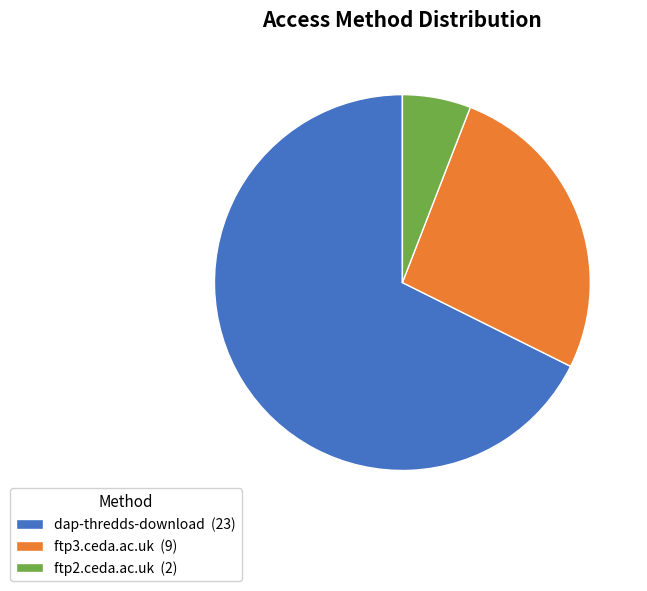

Combined, do dap-thredds-download (23) and ftp3.ceda.ac.uk (9) account for over 50%?

Yes